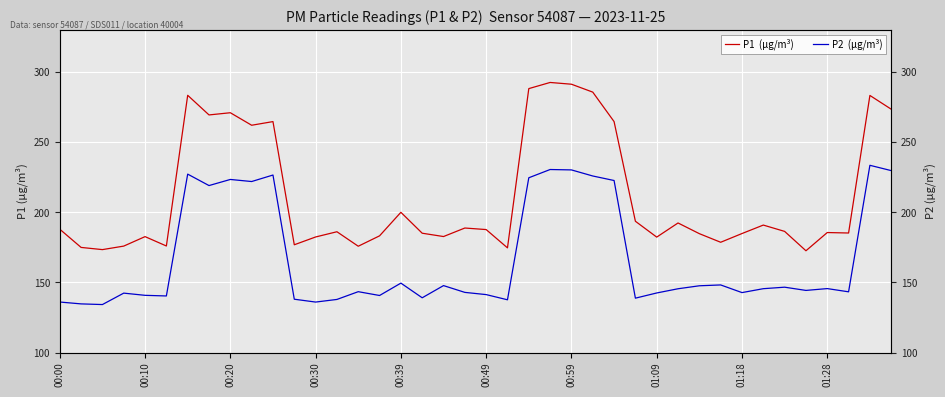

Is the value of P1  (µg/m³) at 25 greater than the value of P2  (µg/m³) at 16?

Yes